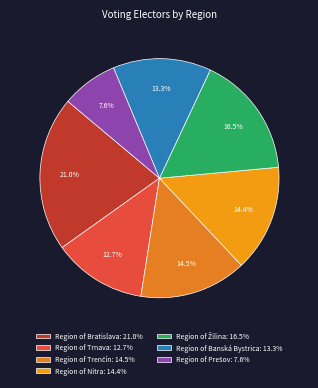

Which category has the biggest portion of the pie?

Region of Bratislava